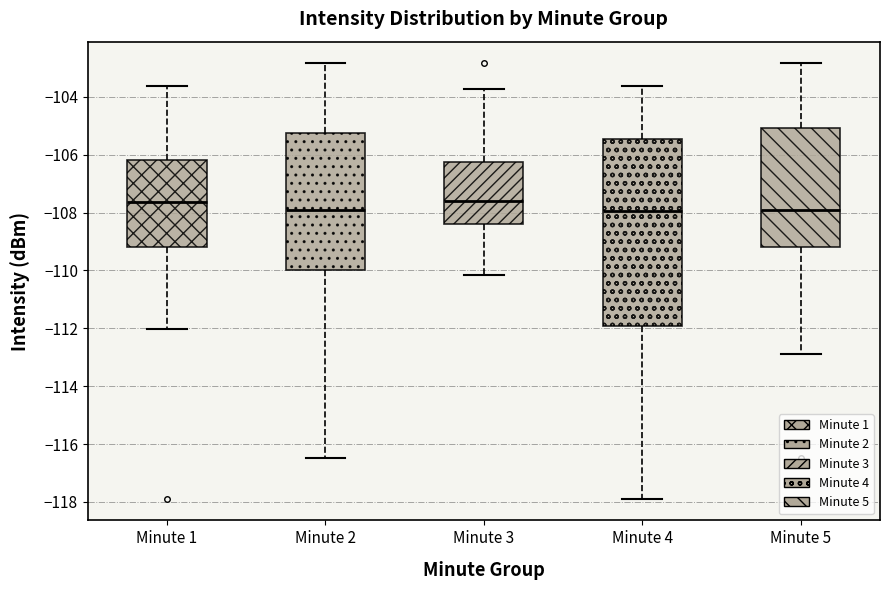

Comparing the boxes themselves (not the whiskers), which one is the tallest?

Minute 4